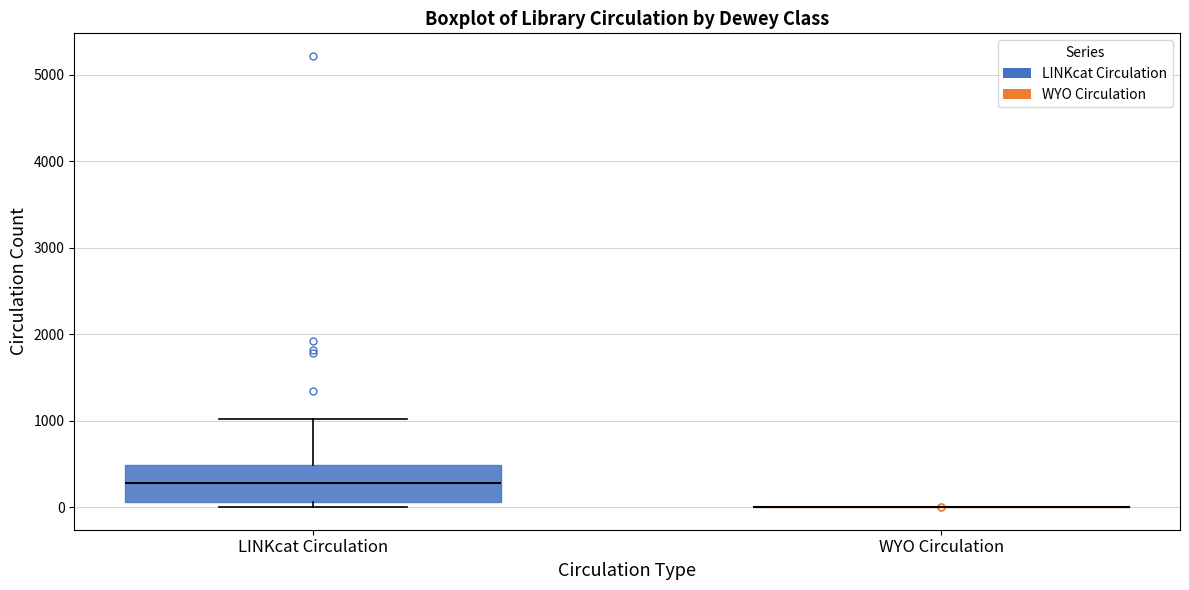

Reading left to right, read every box against the y-axis: the position of its median line, the range the box covers, and the ends of its whiskers. The values are not printed on the chart, so give them approximately, as read against the axis.

LINKcat Circulation: median 300, box 100 to 500, whiskers 0 to 1000
WYO Circulation: box collapsed to a line at 0, whiskers 0 to 0